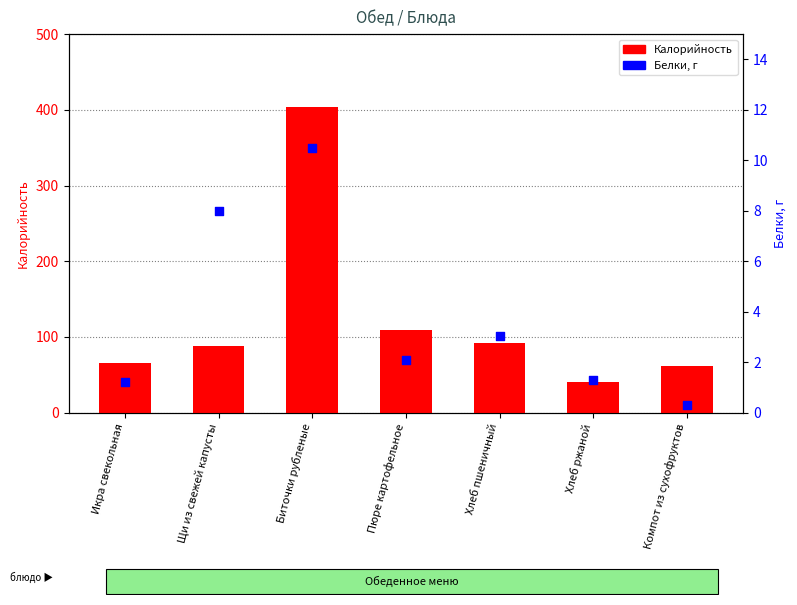

At which category is the sum across all series the highest?

Биточки рубленые